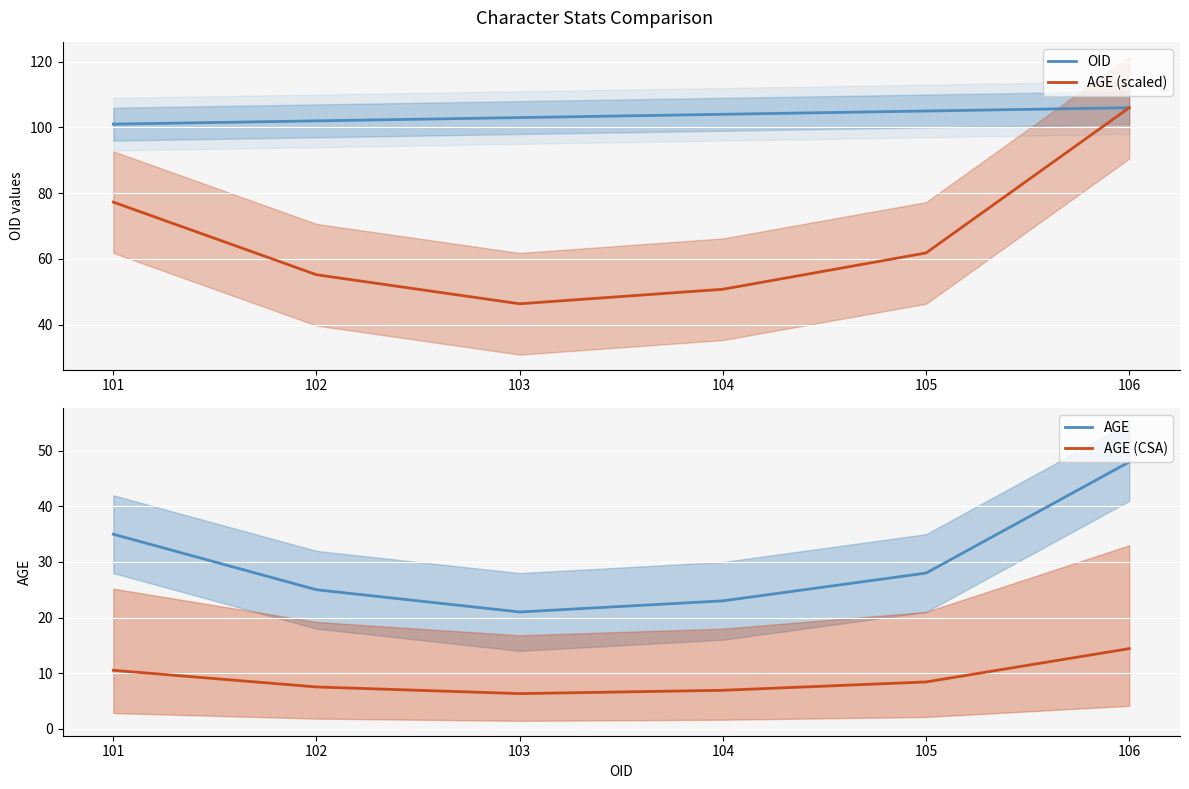

Is it true that AGE (scaled) equals 17.0 at 101?

False